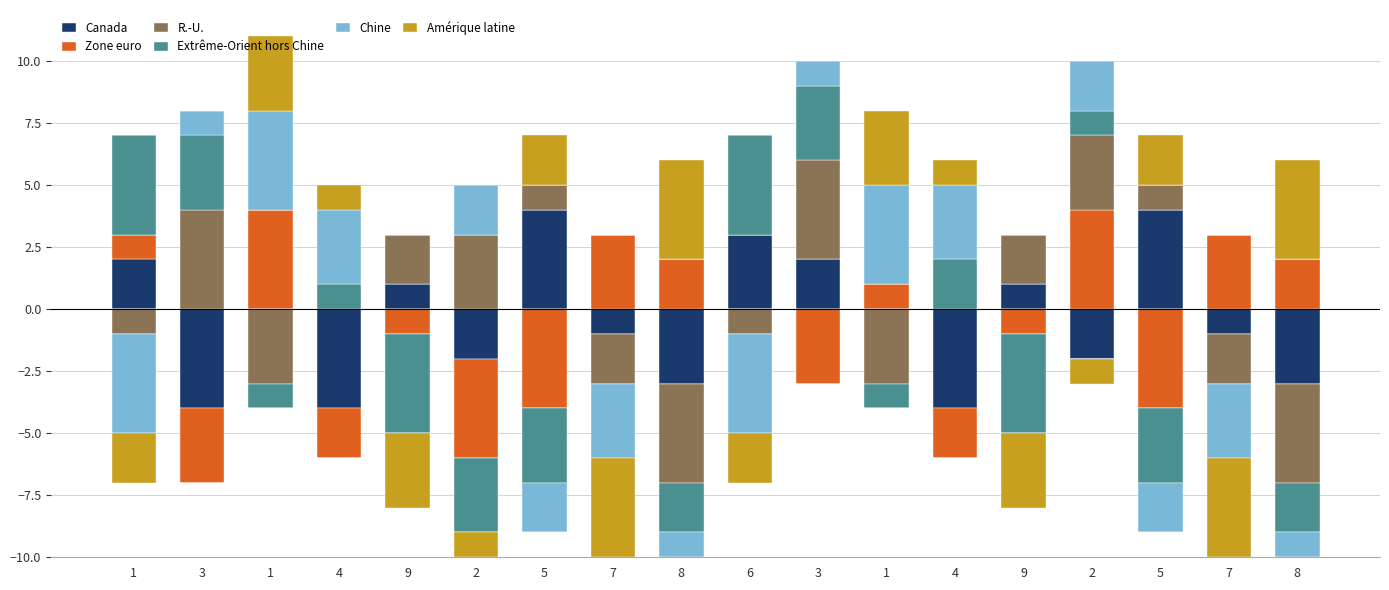

What is the value of the Chine bar at the 13th from the left?

3